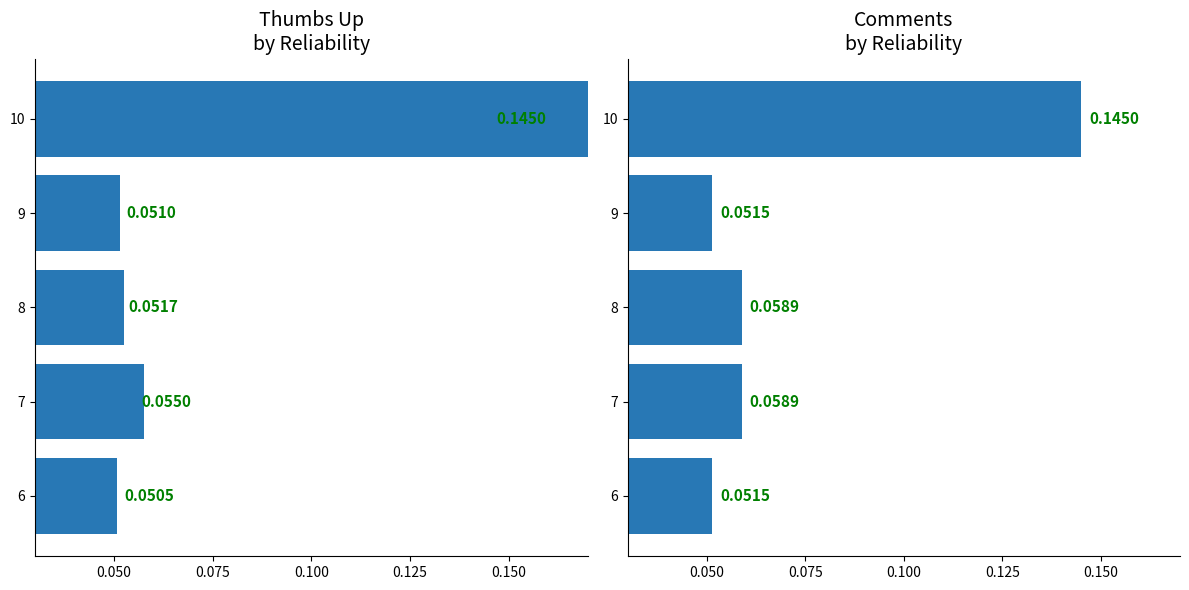

What is the value of the Number comments bar at the 1st from the left?

0.1